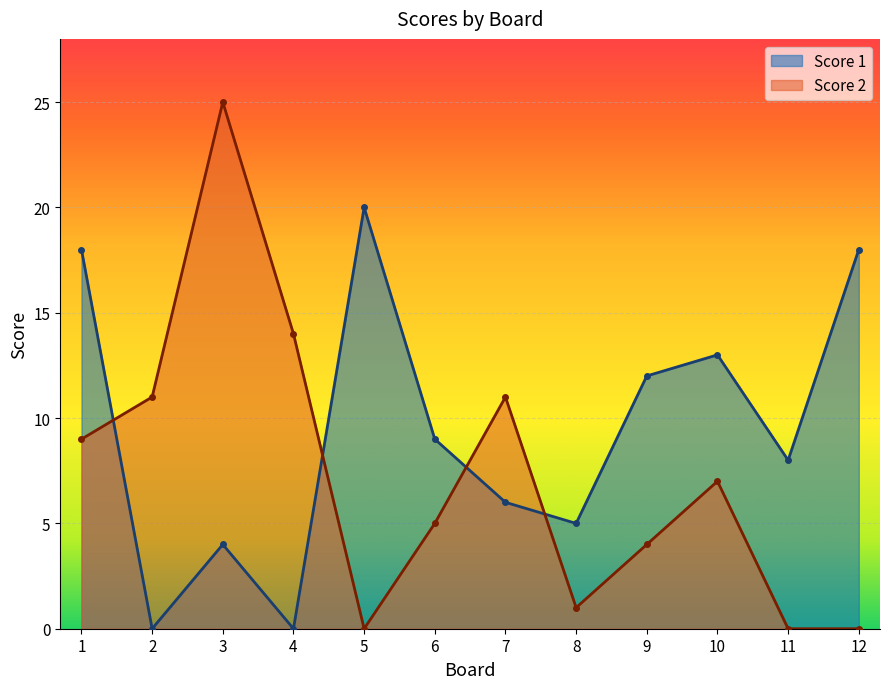

What are all the series names shown in the legend?

Score 1, Score 2